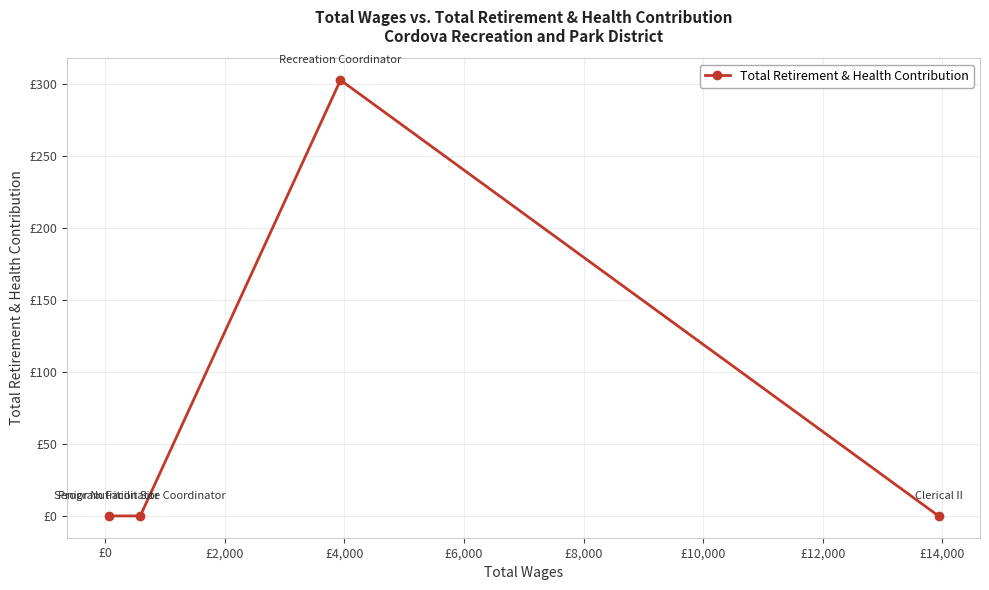

Does the chart have visible grid lines?

Yes